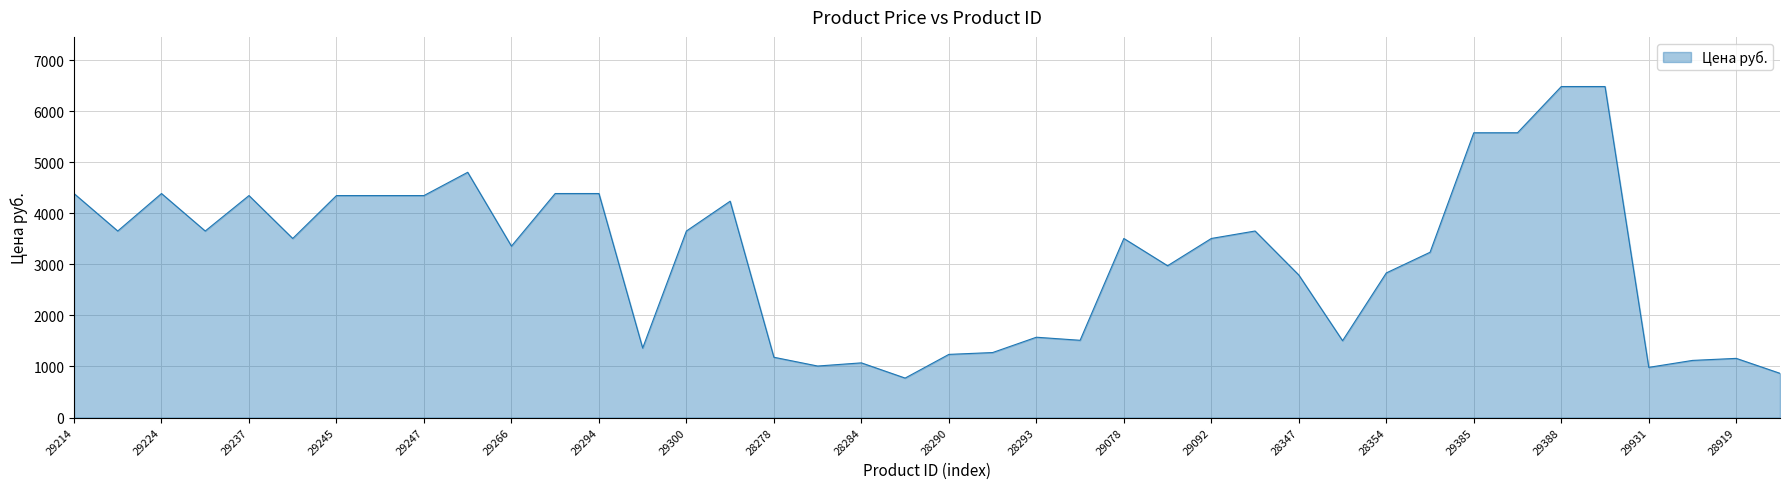

What is the maximum value shown in the chart?

6482